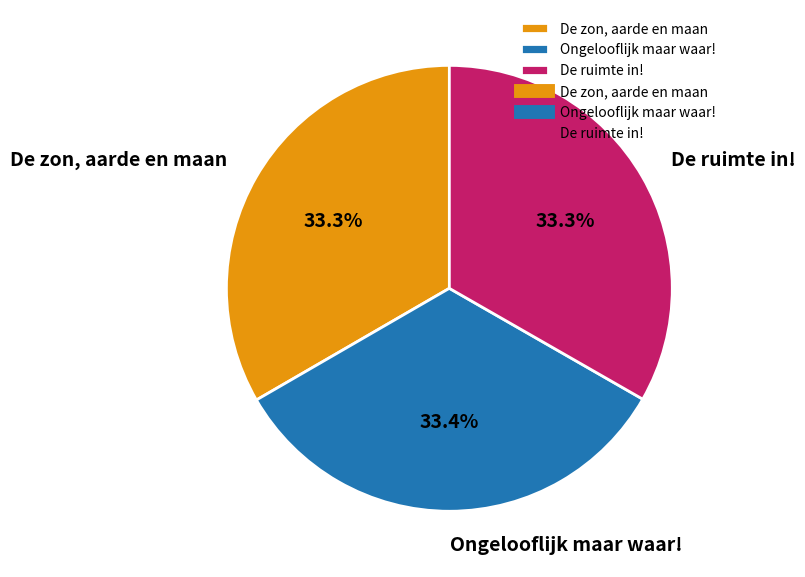

What is the ratio of the value at De ruimte in! to the value at De zon, aarde en maan?

1.0